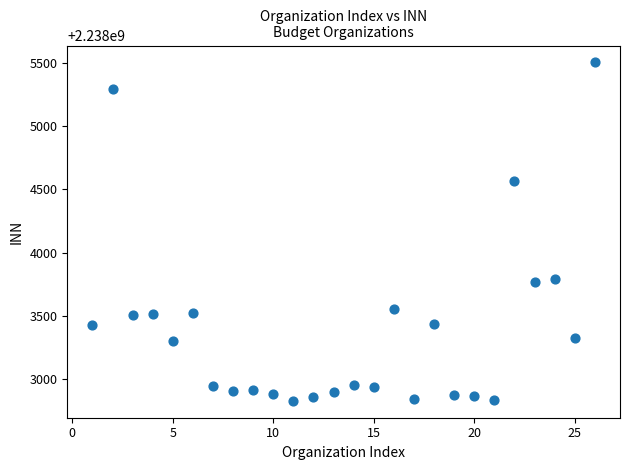

What is the range of X values (max minus min)?

25